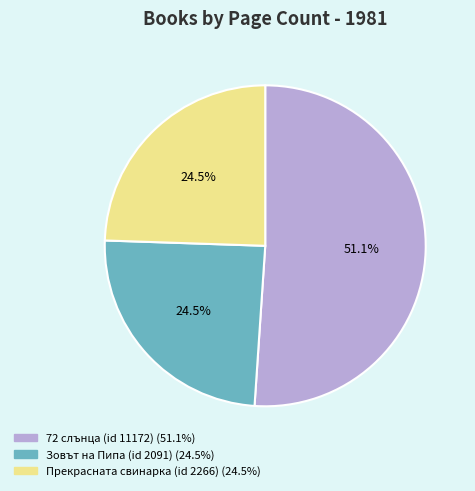

Which category has the biggest portion of the pie?

72 слънца (id 11172)